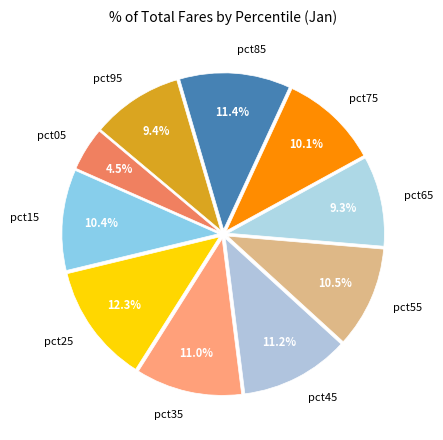

Between pct95 and pct25, which is larger?

pct25